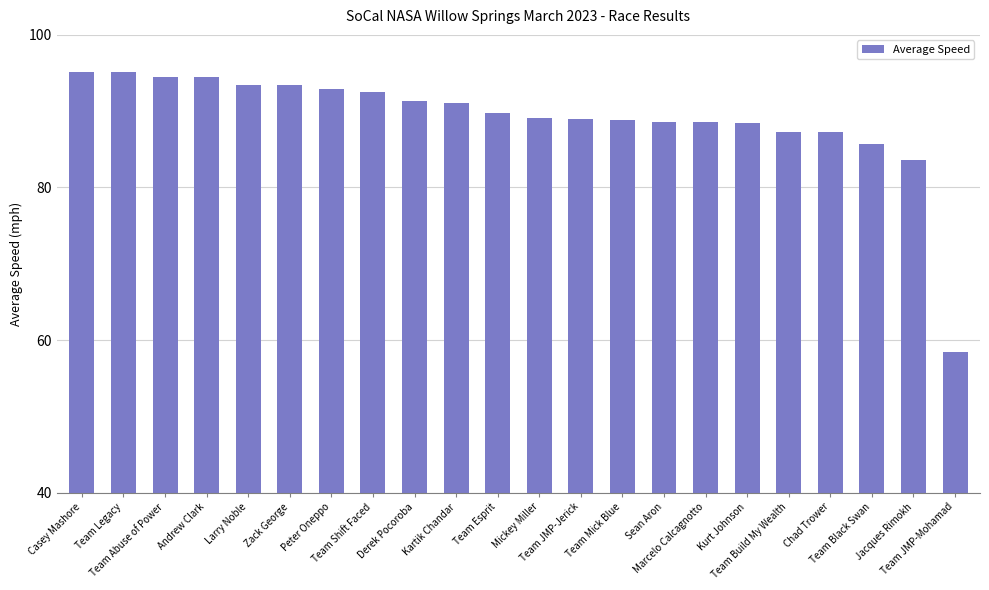

How many data points does each series have?

22